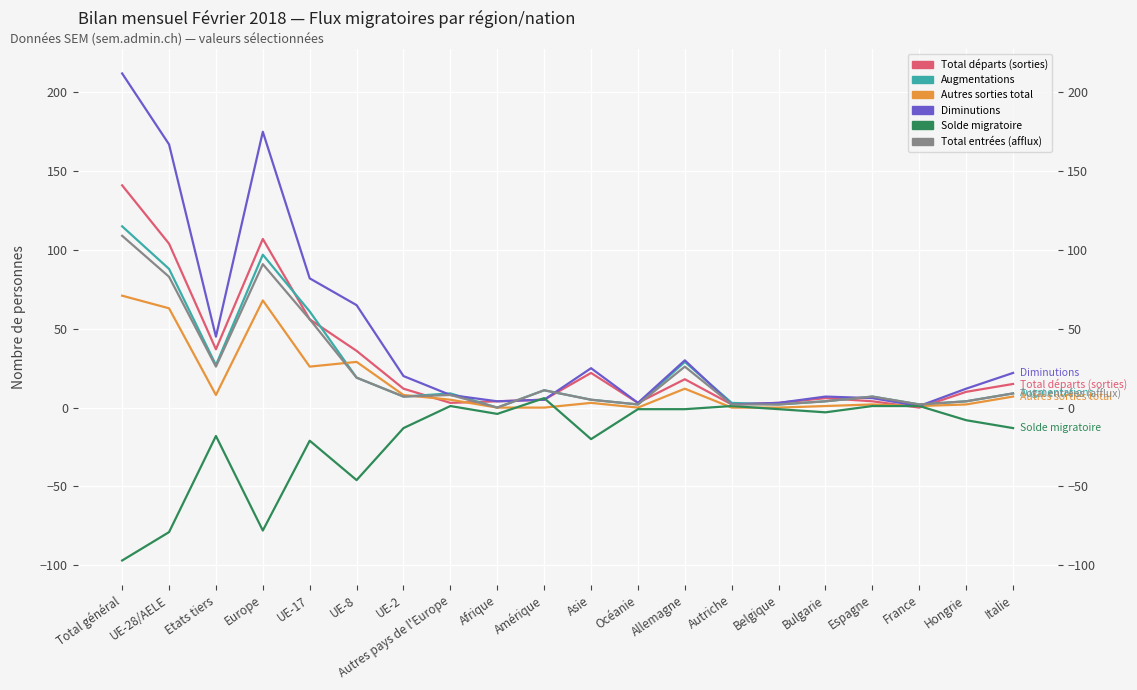

What is the maximum value shown in the chart?

212